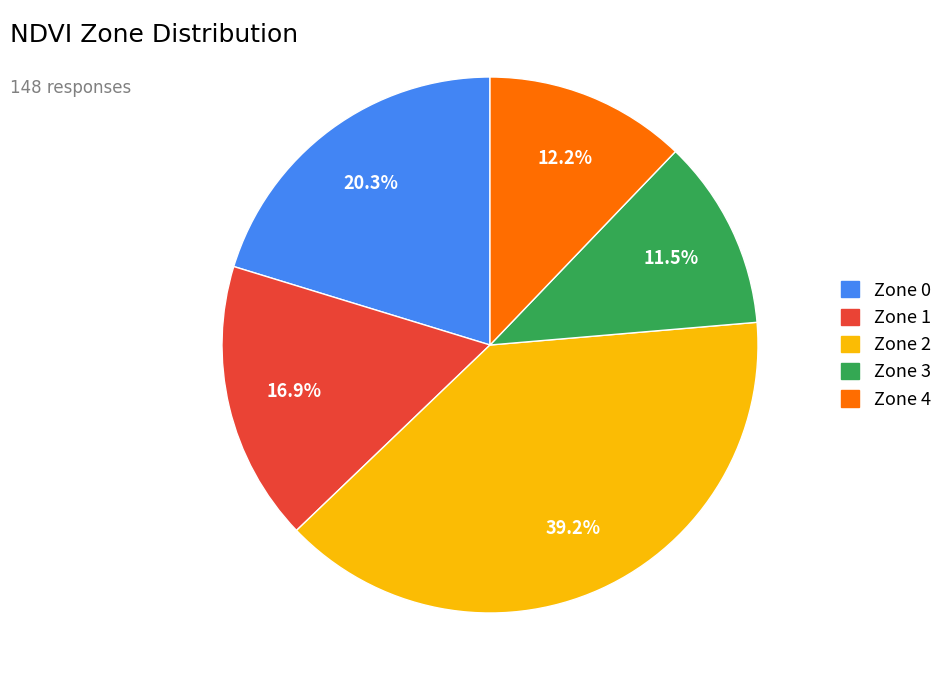

To the nearest percent, what portion does Zone 0 represent?

20%